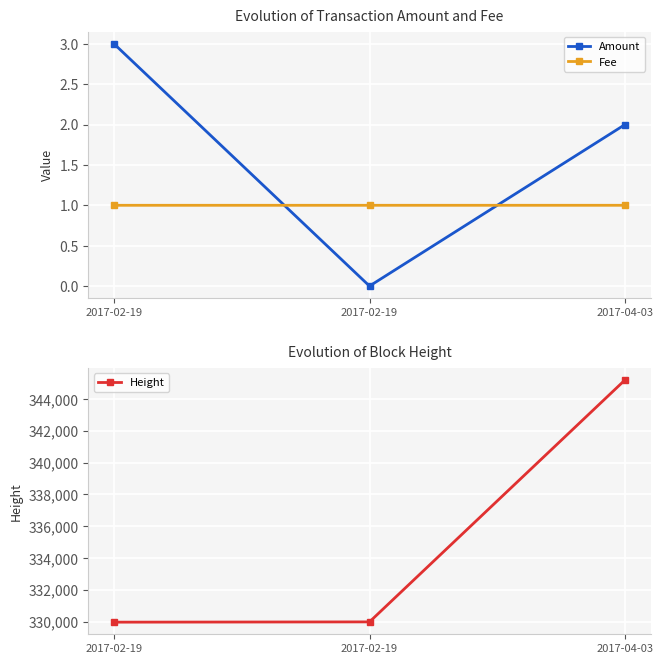

How many data points in Amount are less than 2?

1